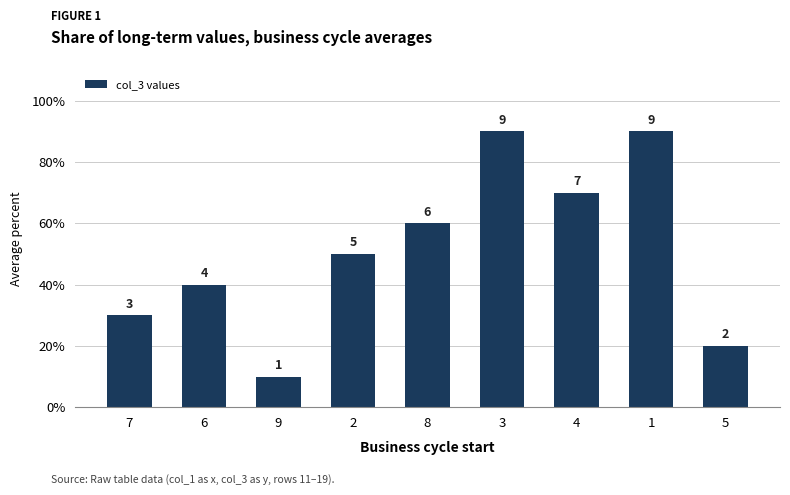

List the labels in order of value, smallest first.

9, 5, 7, 6, 2, 8, 4, 3, 1